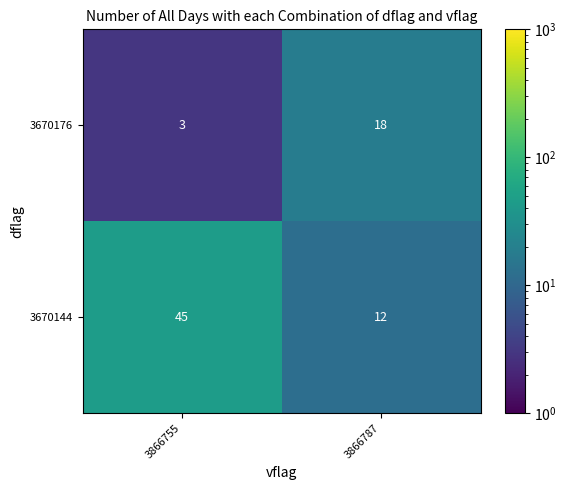

Which category has the lowest value in the 3670144 series?

3866787